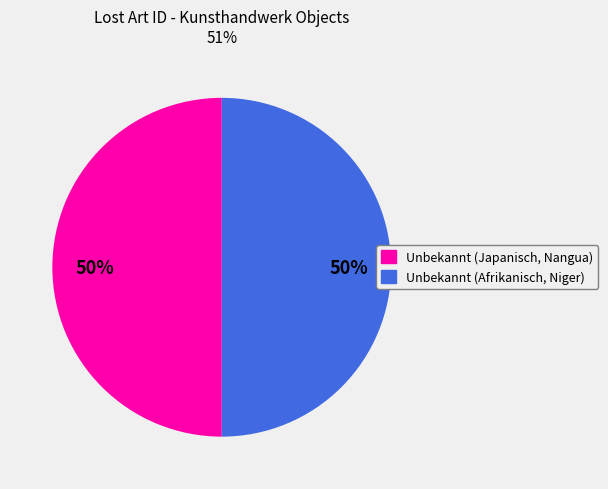

What is the ratio of the value at Unbekannt (Afrikanisch, Niger) to the value at Unbekannt (Japanisch, Nangua)?

1.0